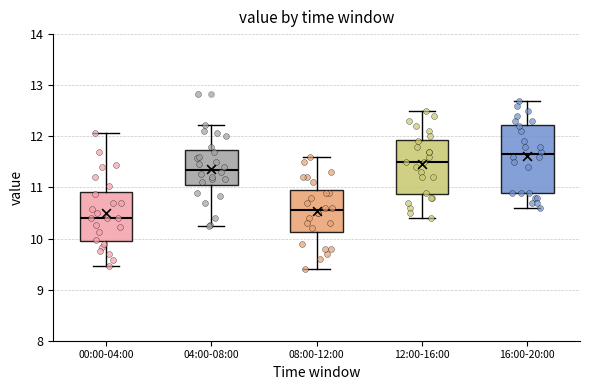

Reading left to right, read every box against the y-axis: the position of its median line, the range the box covers, and the ends of its whiskers. The values are not printed on the chart, so give them approximately, as read against the axis.

00:00-04:00: median 10.4, box 10.0 to 10.9, whiskers 9.5 to 12.1
04:00-08:00: median 11.4, box 11.1 to 11.7, whiskers 10.3 to 12.2
08:00-12:00: median 10.6, box 10.1 to 11.0, whiskers 9.4 to 11.6
12:00-16:00: median 11.5, box 10.9 to 11.9, whiskers 10.4 to 12.5
16:00-20:00: median 11.7, box 10.9 to 12.2, whiskers 10.6 to 12.7